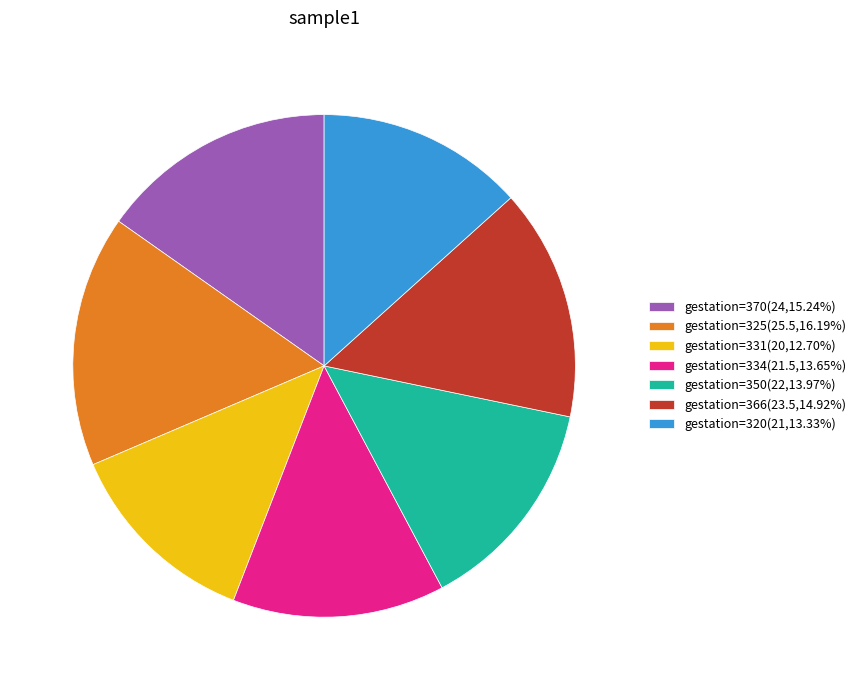

Count the number of slices in the pie.

7